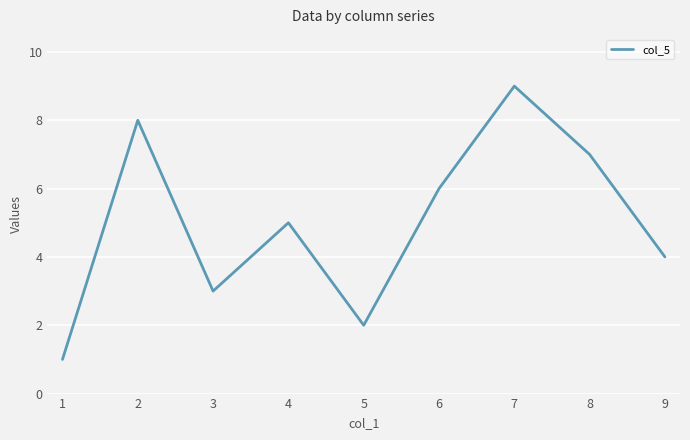

List the labels in order of value, smallest first.

1, 5, 3, 9, 4, 6, 8, 2, 7